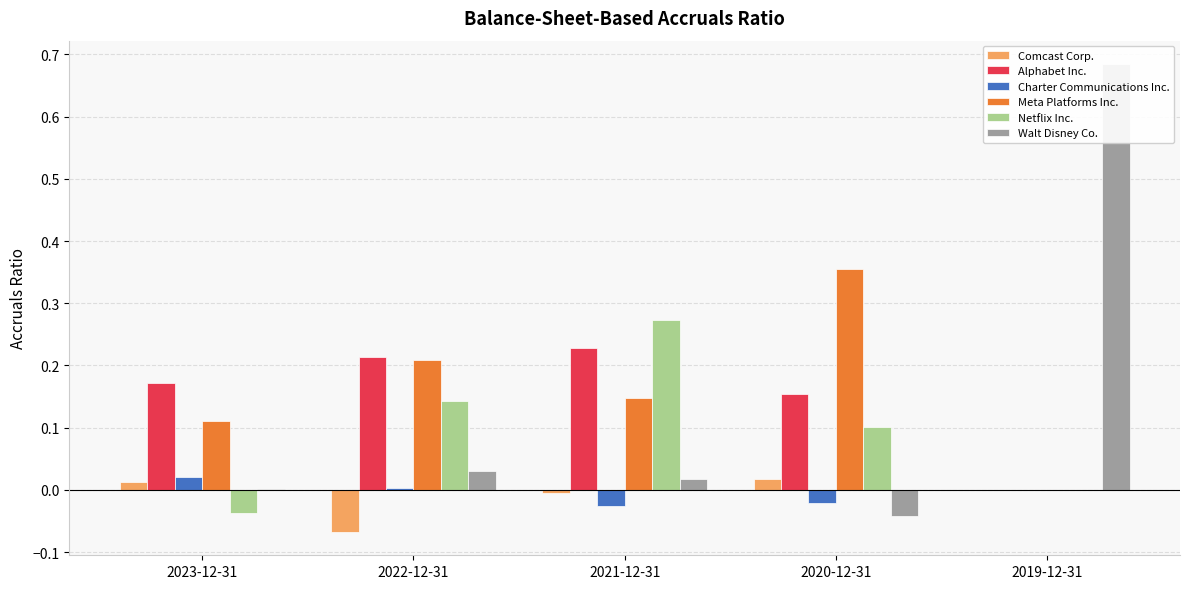

How many bars are there in each group?

6